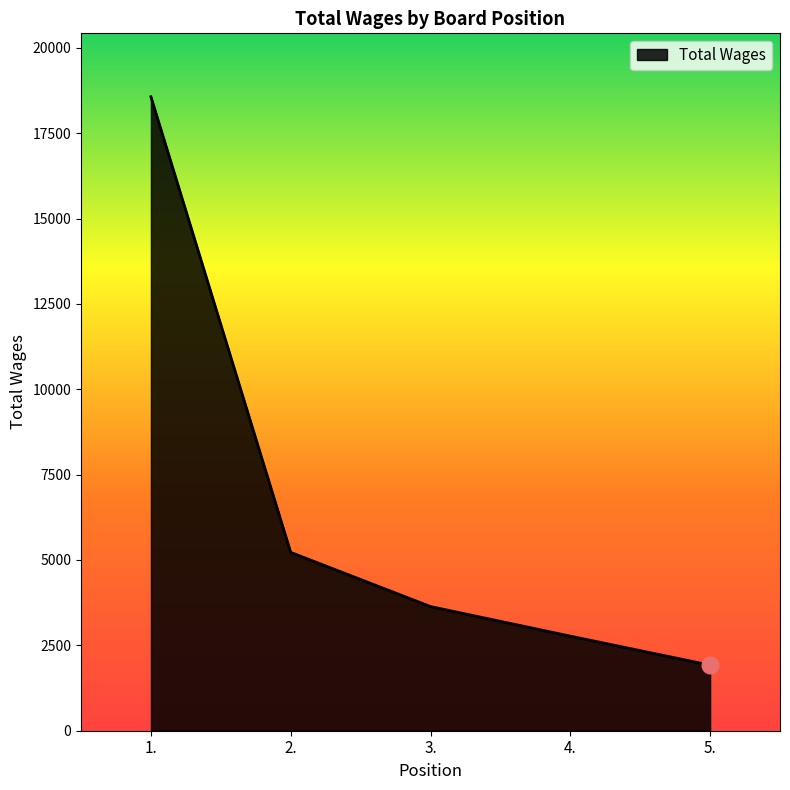

Is it true that the value at 2. is 3032?

False